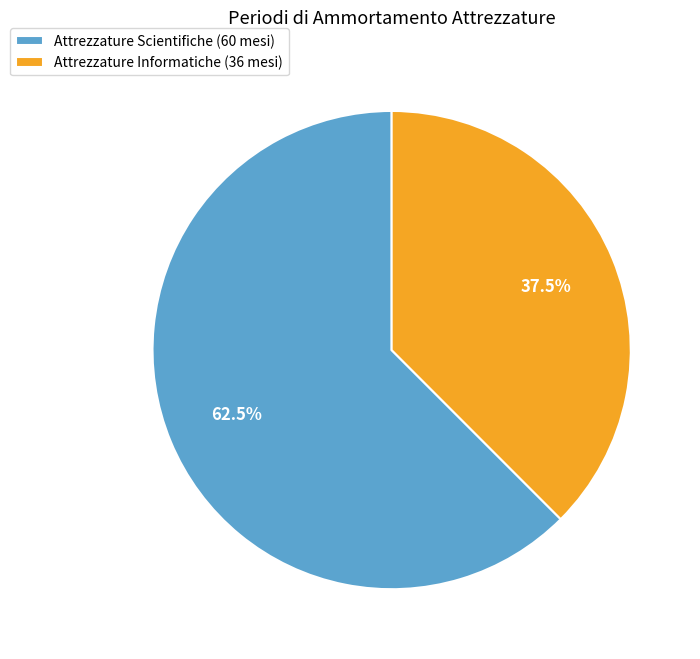

What is the ratio of the value at Attrezzature Scientifiche (60 mesi) to the value at Attrezzature Informatiche (36 mesi)?

1.7